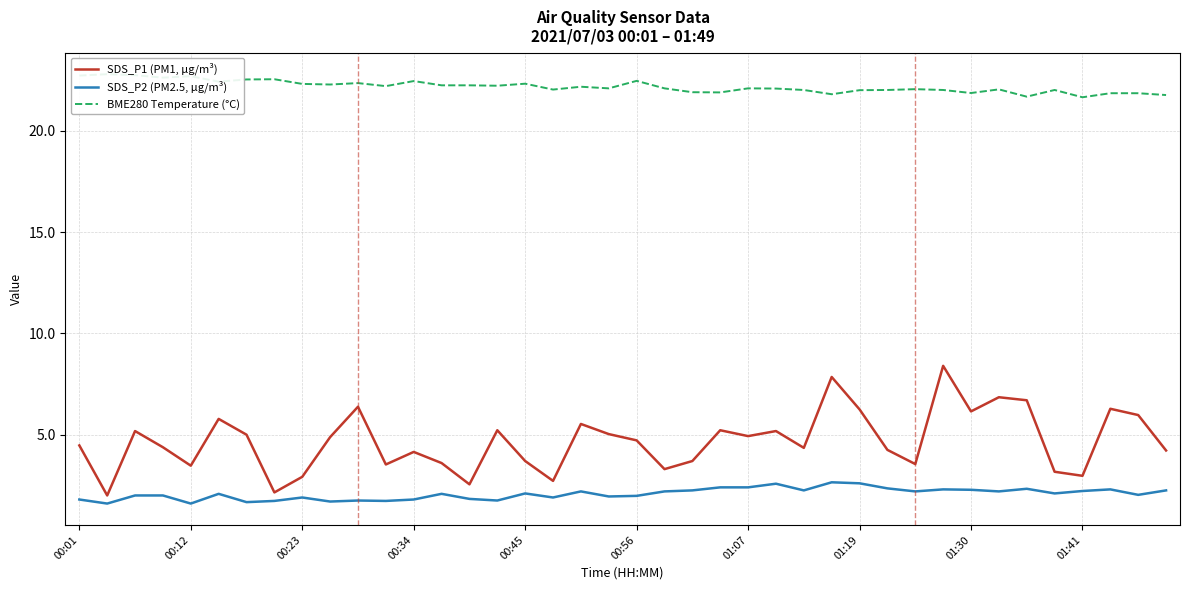

What is the value of the SDS_P2 (PM2.5, µg/m³) point at the 4th from the left?

2.0